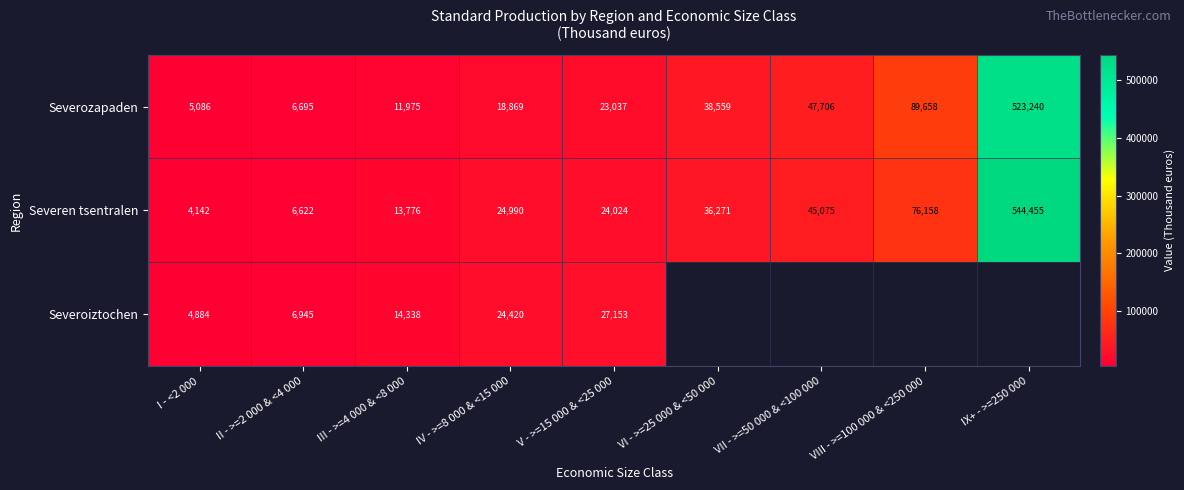

At which label is Severen tsentralen closest to 274298?

VIII - >=100 000 & <250 000